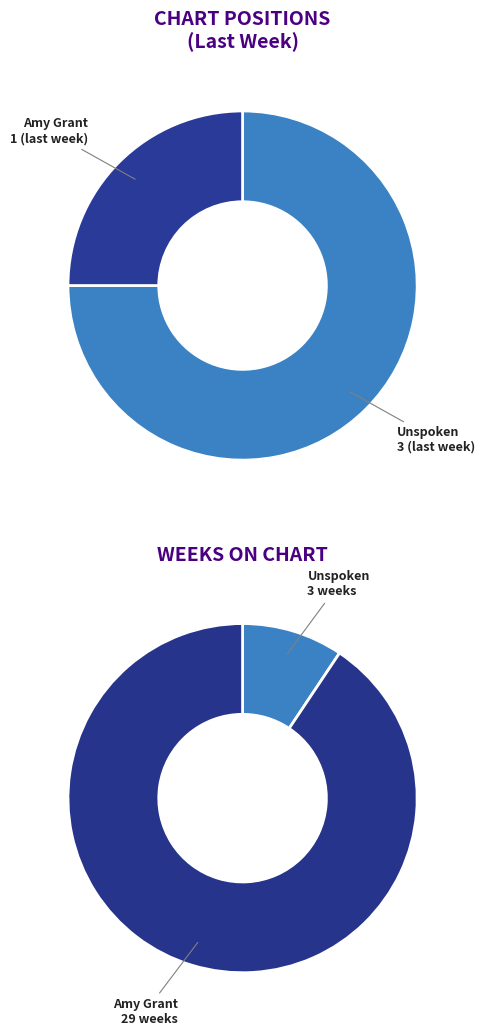

Which slice represents more than half of the pie?

Amy Grant - Baby, Baby